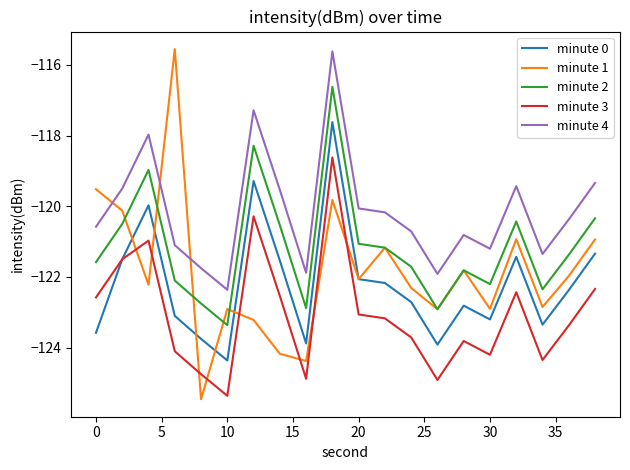

Which series has the largest total across all categories?

minute 4